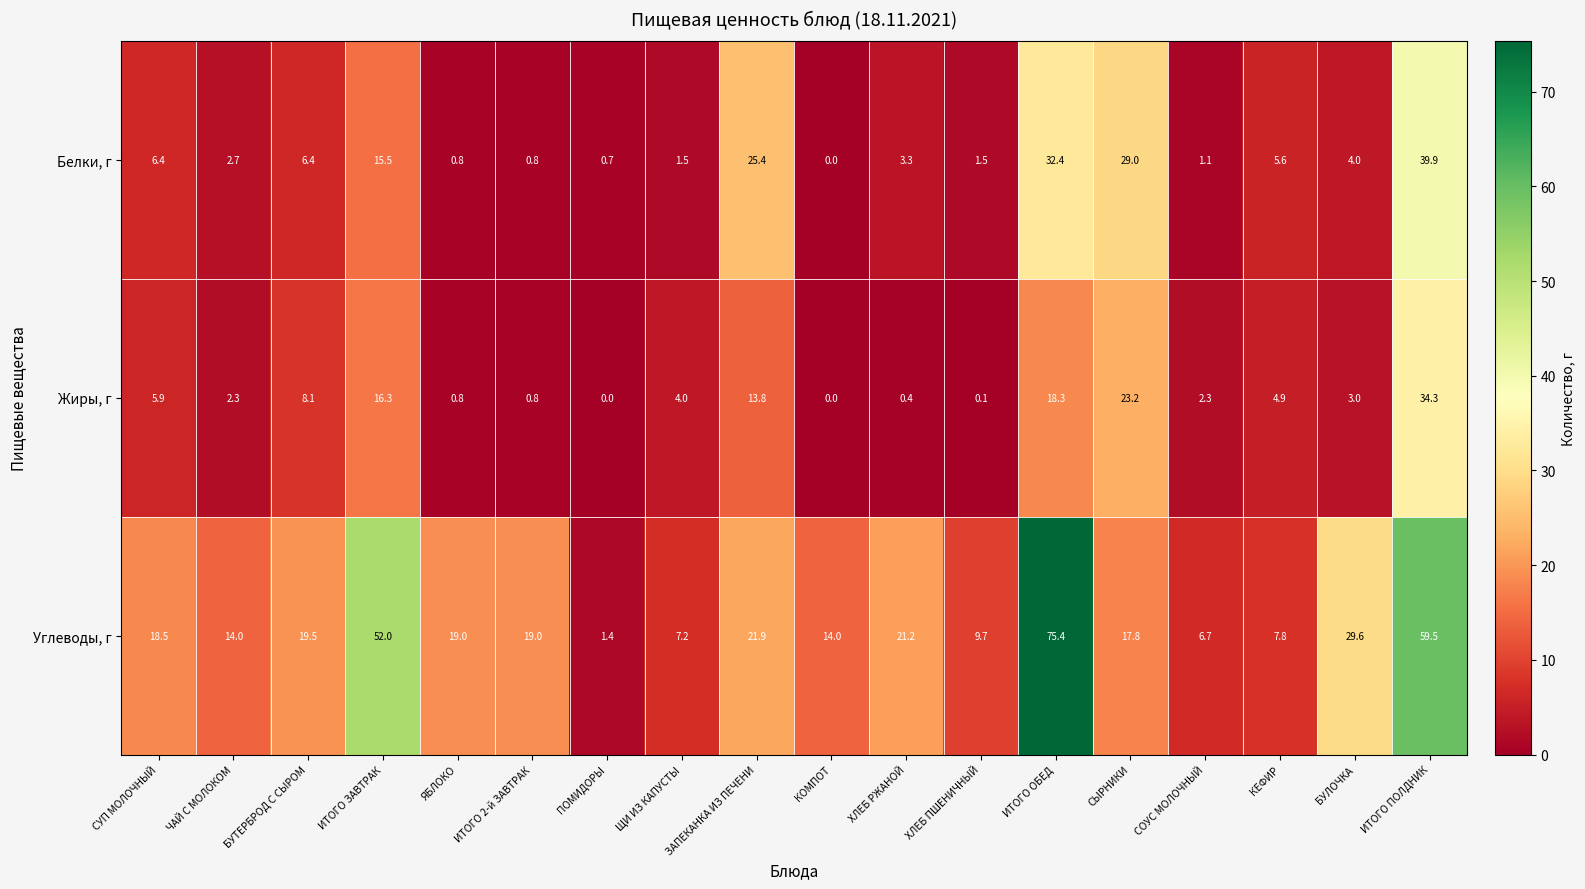

How many distinct data groups are displayed?

3